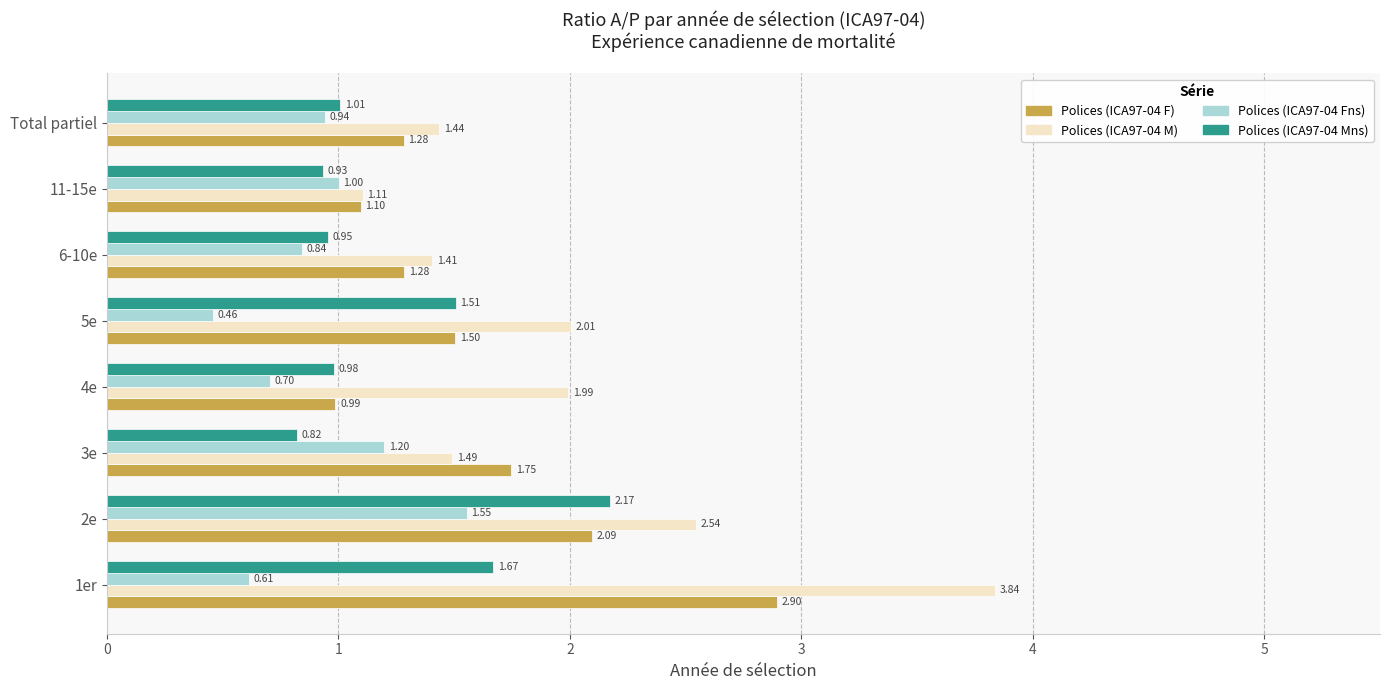

How many data points in Polices (ICA97-04 F) are less than 1?

1